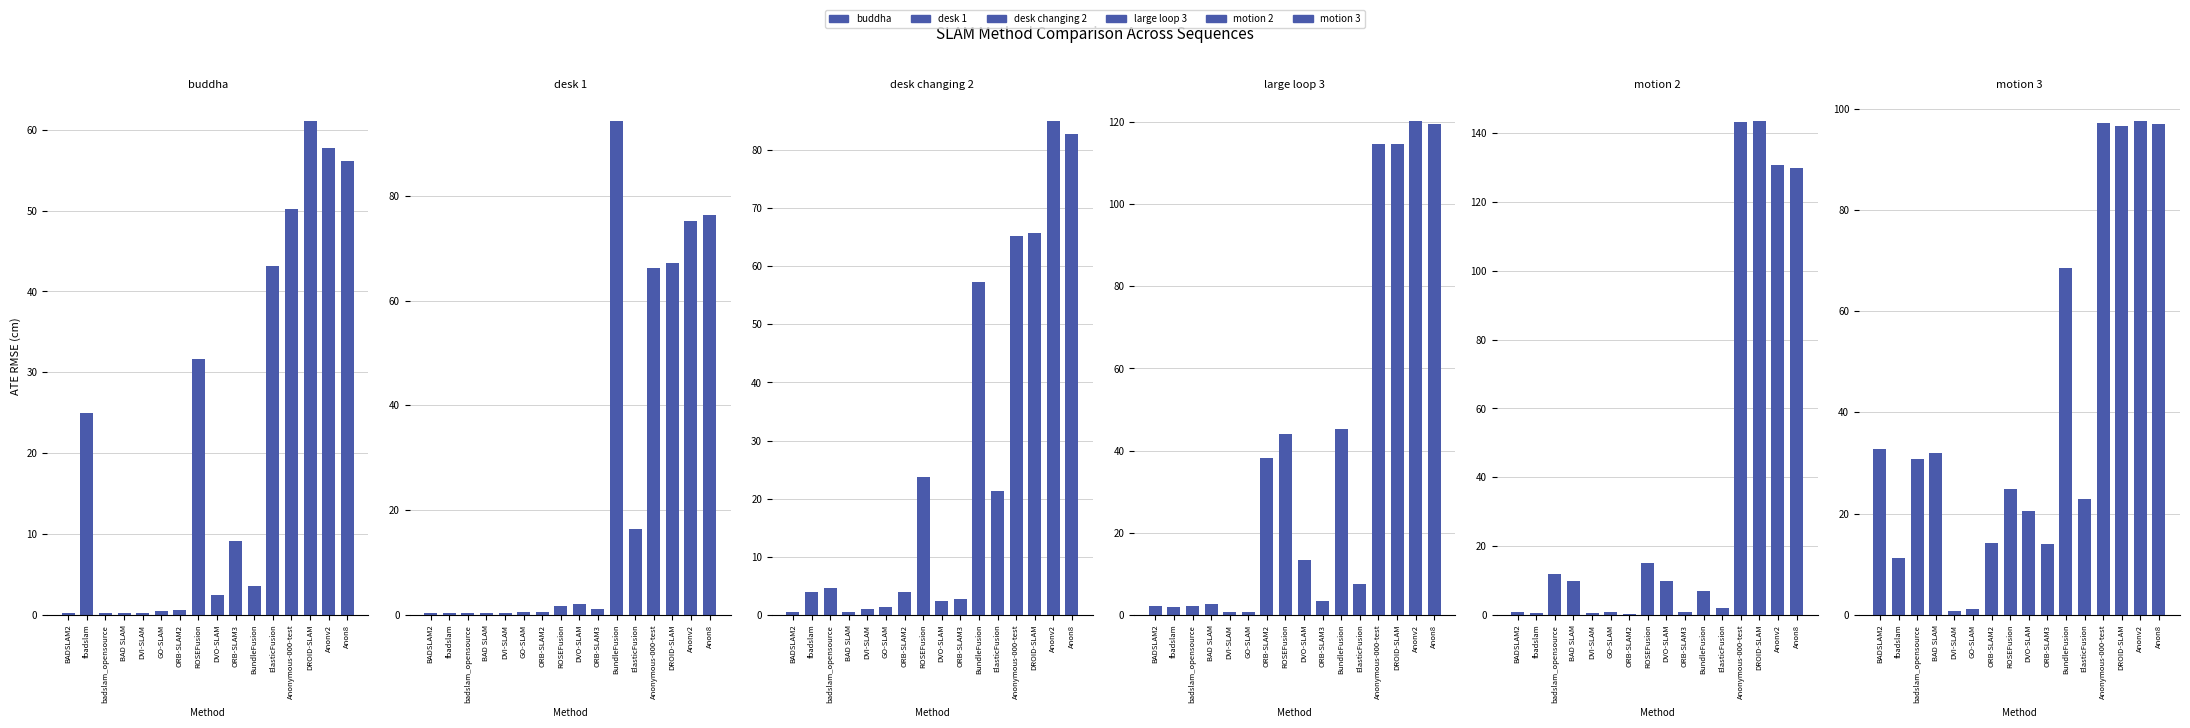

Where is desk 1 nearest to the value 47?

Anonymous-000-test